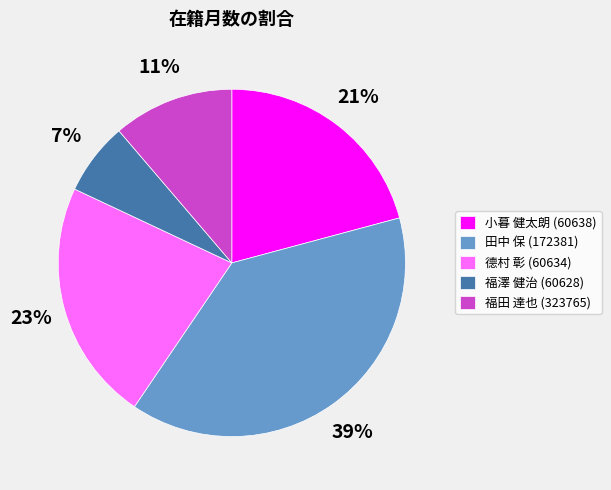

To the nearest percent, what portion does 田中 保 (172381) represent?

39%